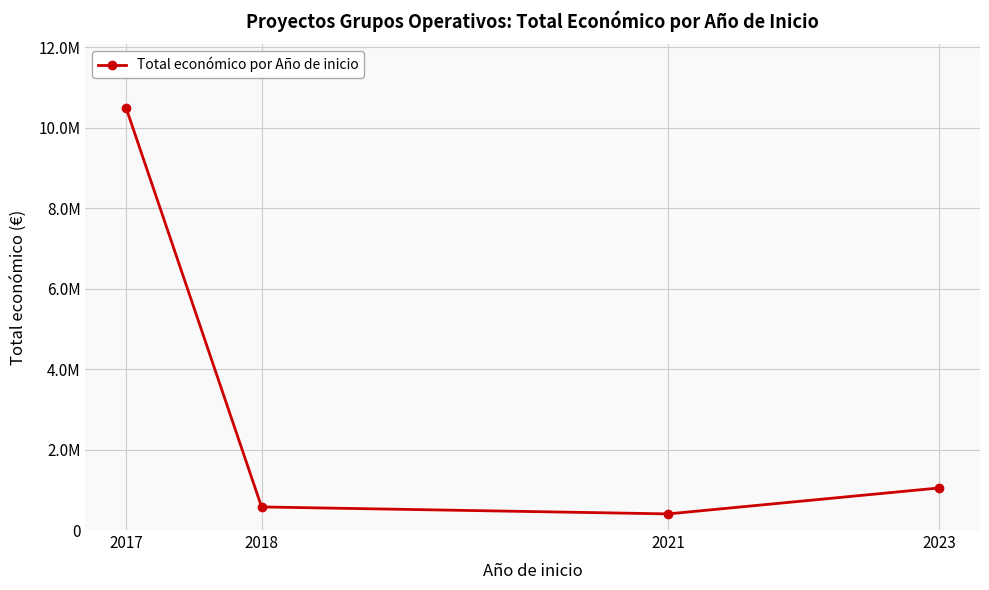

How many interior local valleys (lower than both neighbors) does the data have?

1